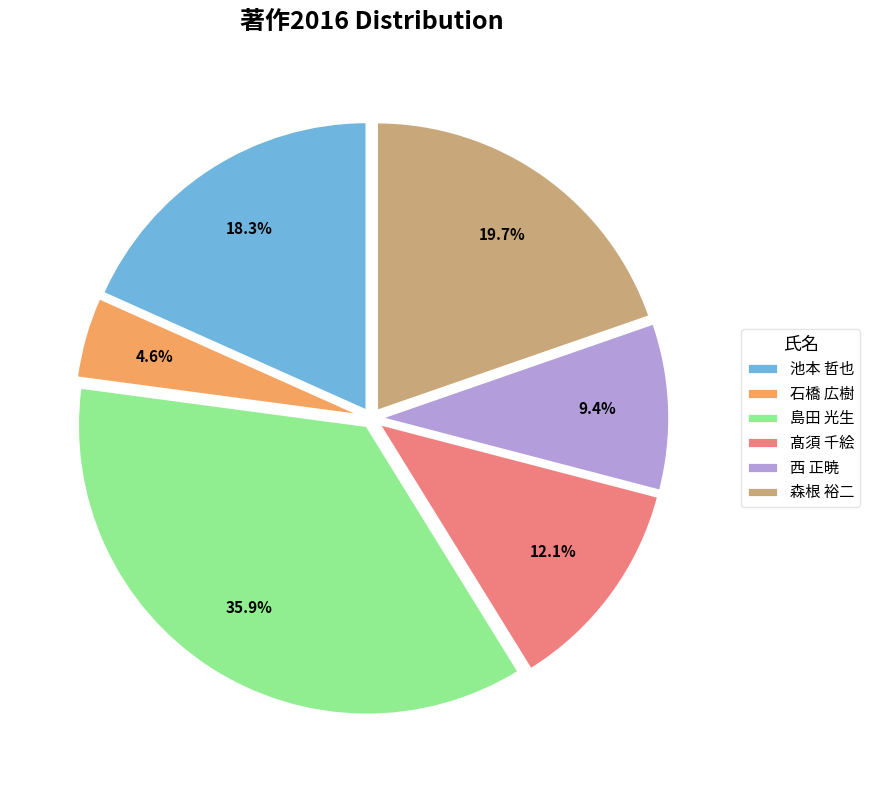

What percentage is NOT represented by 島田 光生?

64.1%